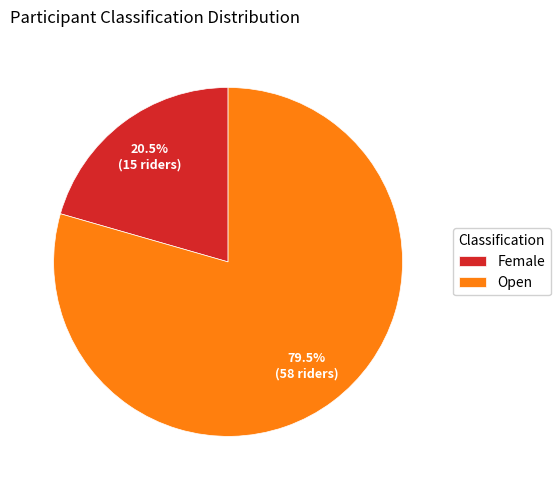

Which category has the smallest portion of the pie?

Female